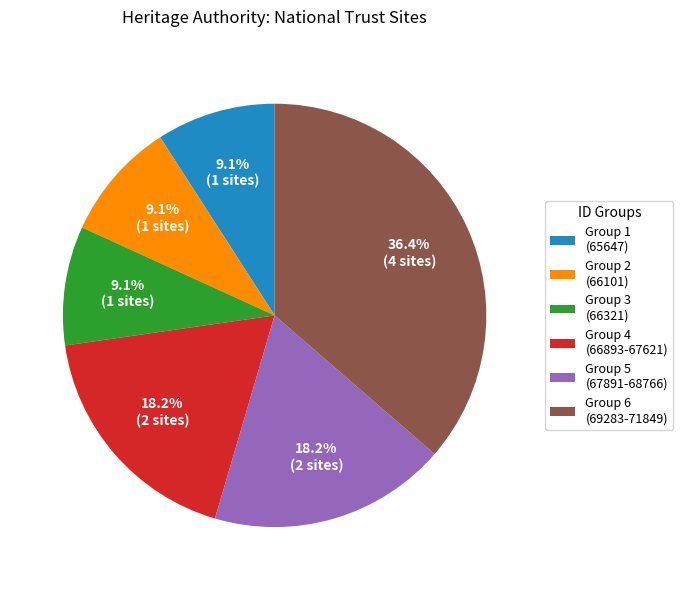

How many slices are in this pie chart?

6